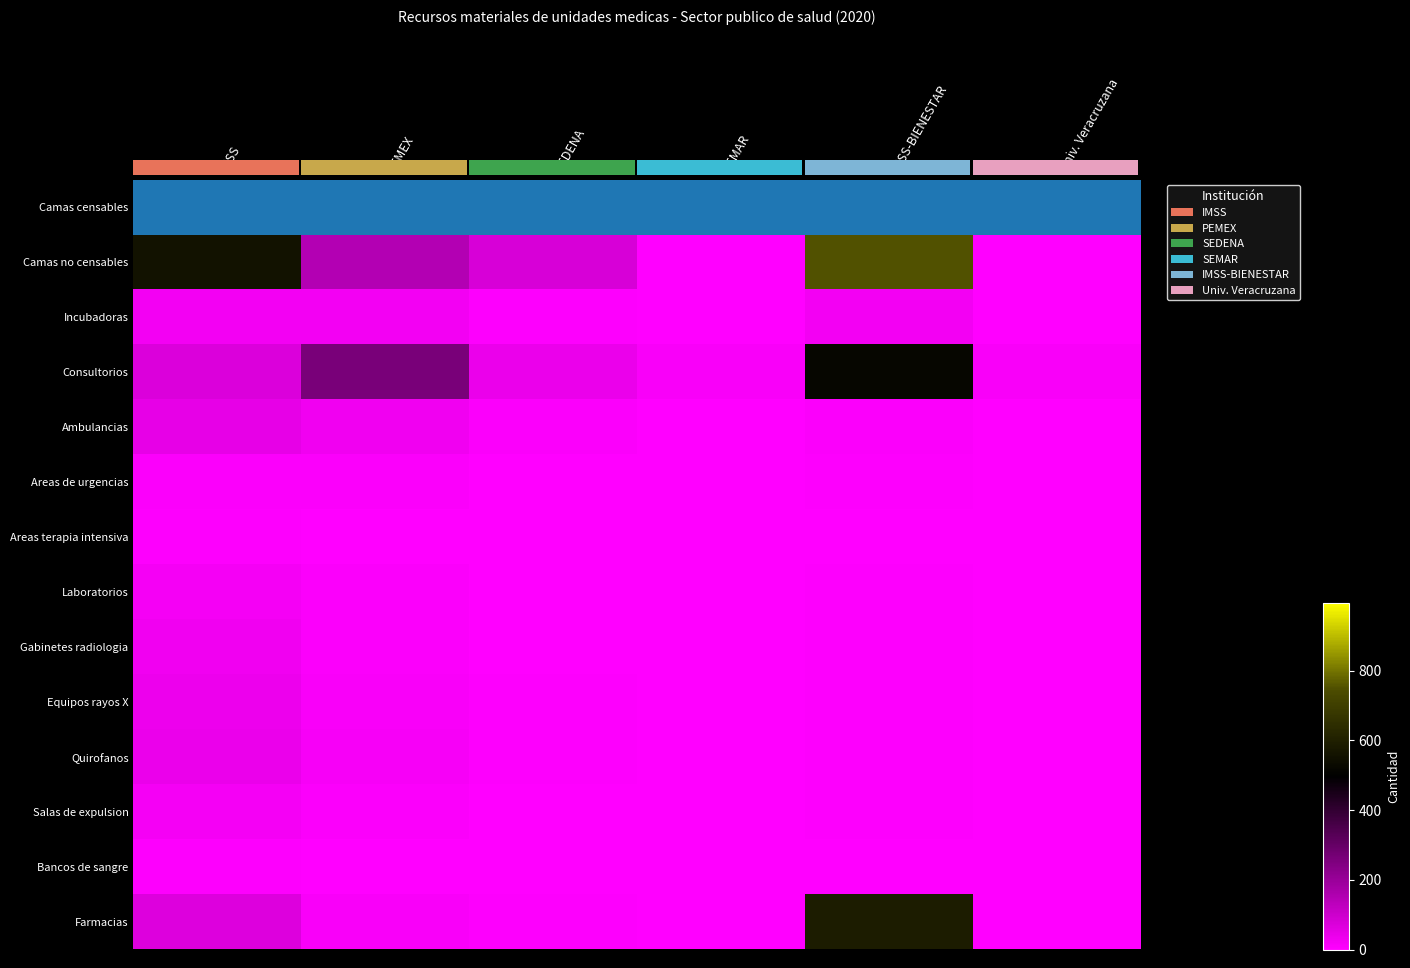

Reading left to right, extract all data points from this chart.

Camas censables: IMSS=994	PEMEX=249	SEDENA=69	SEMAR=22	IMSS-BIENESTAR=231	Univ. Veracruzana=0
Camas no censables: IMSS=557	PEMEX=150	SEDENA=81	SEMAR=0	IMSS-BIENESTAR=752	Univ. Veracruzana=0
Incubadoras: IMSS=26	PEMEX=25	SEDENA=6	SEMAR=0	IMSS-BIENESTAR=26	Univ. Veracruzana=0
Consultorios: IMSS=73	PEMEX=263	SEDENA=42	SEMAR=13	IMSS-BIENESTAR=517	Univ. Veracruzana=12
Ambulancias: IMSS=48	PEMEX=29	SEDENA=10	SEMAR=2	IMSS-BIENESTAR=10	Univ. Veracruzana=0
Areas de urgencias: IMSS=11	PEMEX=10	SEDENA=2	SEMAR=1	IMSS-BIENESTAR=6	Univ. Veracruzana=0
Areas terapia intensiva: IMSS=5	PEMEX=2	SEDENA=0	SEMAR=0	IMSS-BIENESTAR=0	Univ. Veracruzana=0
Laboratorios: IMSS=22	PEMEX=8	SEDENA=2	SEMAR=1	IMSS-BIENESTAR=6	Univ. Veracruzana=0
Gabinetes radiologia: IMSS=30	PEMEX=9	SEDENA=2	SEMAR=1	IMSS-BIENESTAR=6	Univ. Veracruzana=0
Equipos rayos X: IMSS=36	PEMEX=15	SEDENA=4	SEMAR=2	IMSS-BIENESTAR=6	Univ. Veracruzana=0
Quirofanos: IMSS=40	PEMEX=16	SEDENA=4	SEMAR=1	IMSS-BIENESTAR=6	Univ. Veracruzana=0
Salas de expulsion: IMSS=21	PEMEX=10	SEDENA=1	SEMAR=0	IMSS-BIENESTAR=6	Univ. Veracruzana=0
Bancos de sangre: IMSS=4	PEMEX=2	SEDENA=0	SEMAR=0	IMSS-BIENESTAR=0	Univ. Veracruzana=0
Farmacias: IMSS=69	PEMEX=14	SEDENA=6	SEMAR=1	IMSS-BIENESTAR=589	Univ. Veracruzana=0